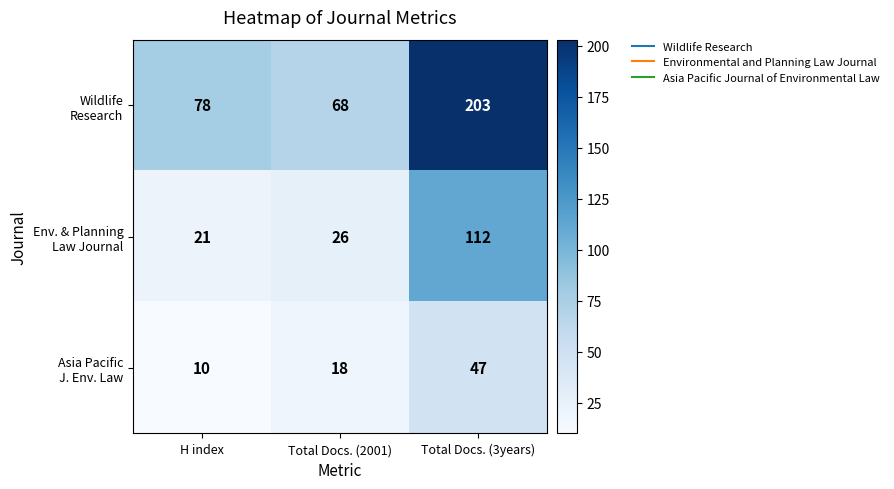

What is the smallest value displayed?

10